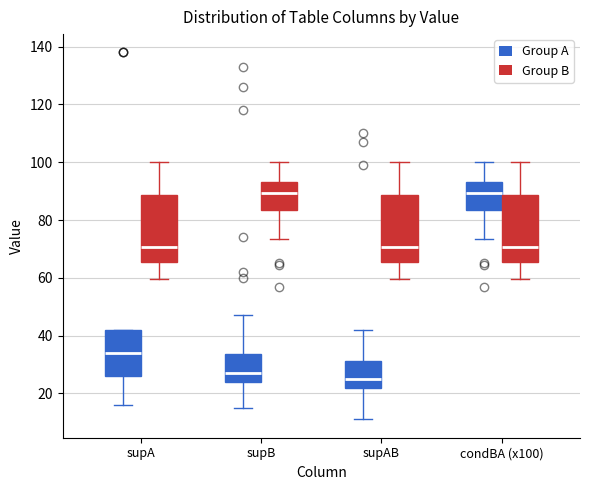

Where does the upper whisker of the box for supB (Group B) end on the y-axis? The values are not printed on the chart, so give them approximately, as read against the axis.

100